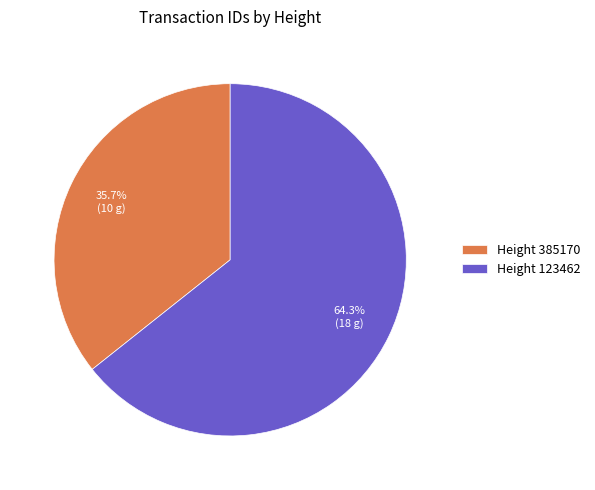

Which slice is the largest?

Height 123462